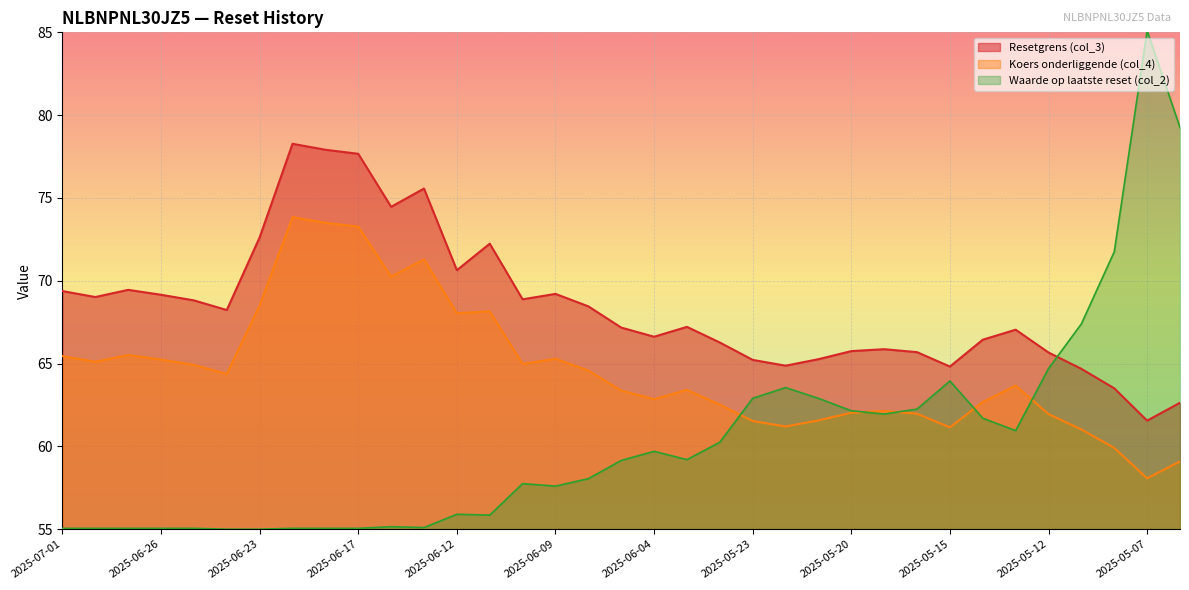

How many data points does each series have?

35